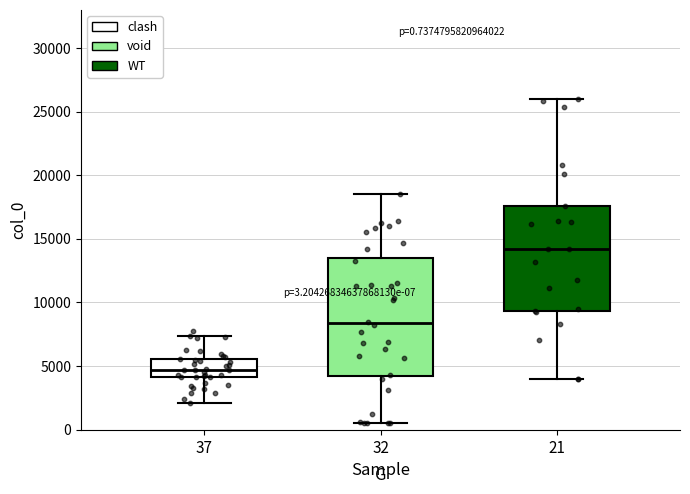

Which box's median line is the highest?

21